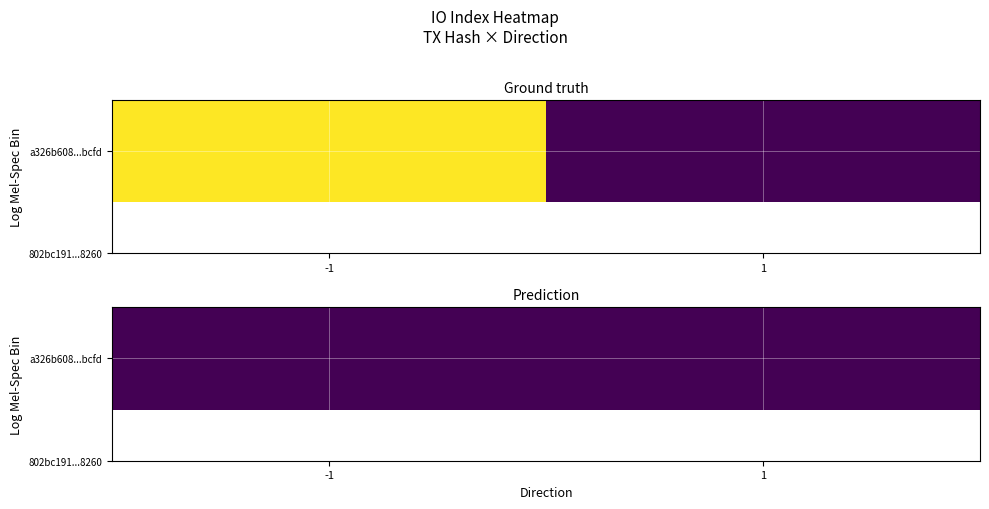

At which label is a326b608a68867cea1ea2dac7bc30ad59a6bcfd closest to 6?

-1